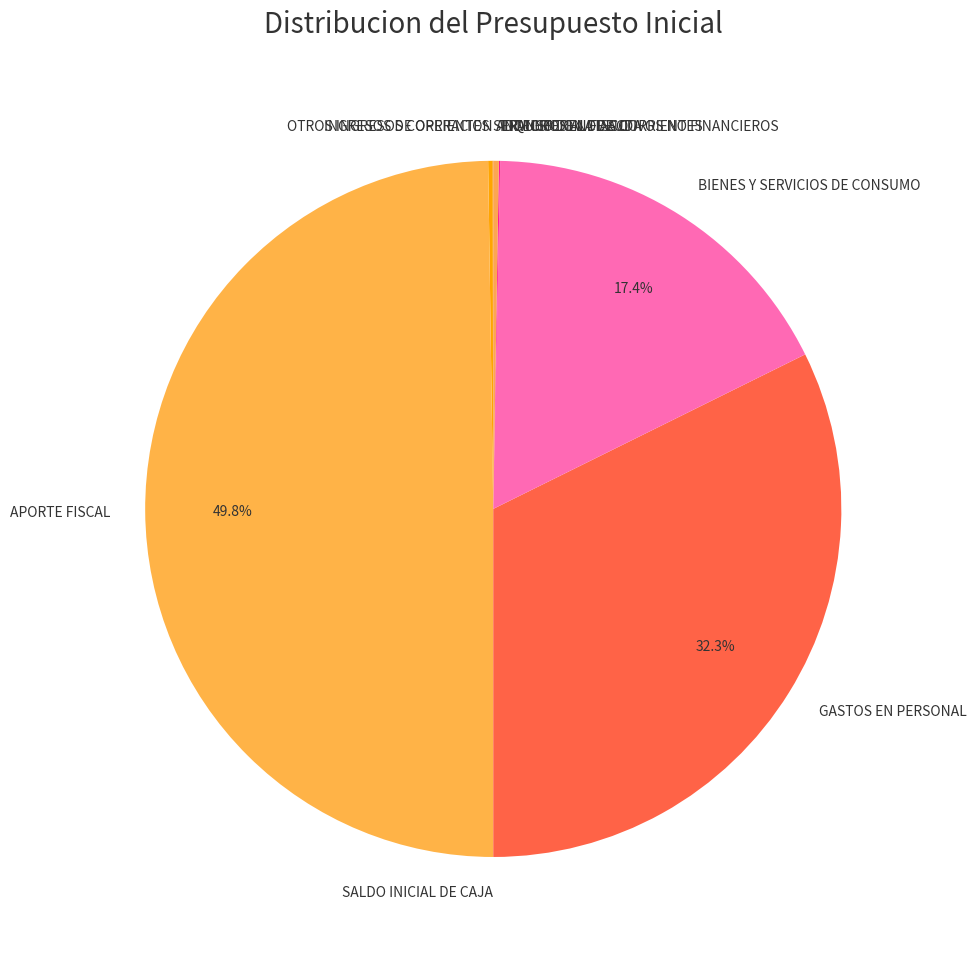

Approximately how many times larger is the value at GASTOS EN PERSONAL compared to APORTE FISCAL?

0.6